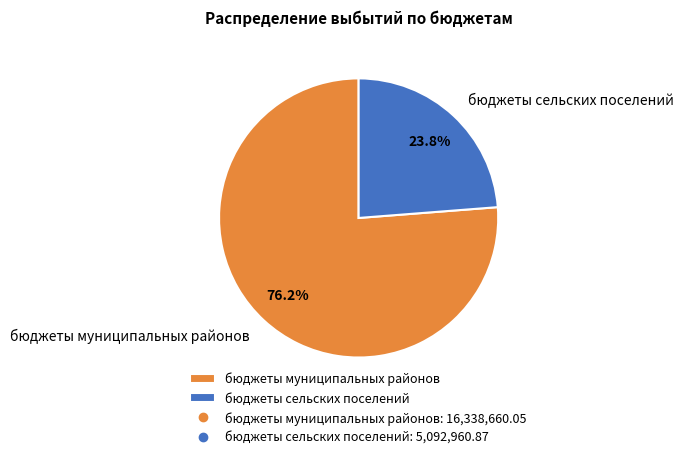

What portion of the pie excludes бюджеты сельских поселений?

76.2%